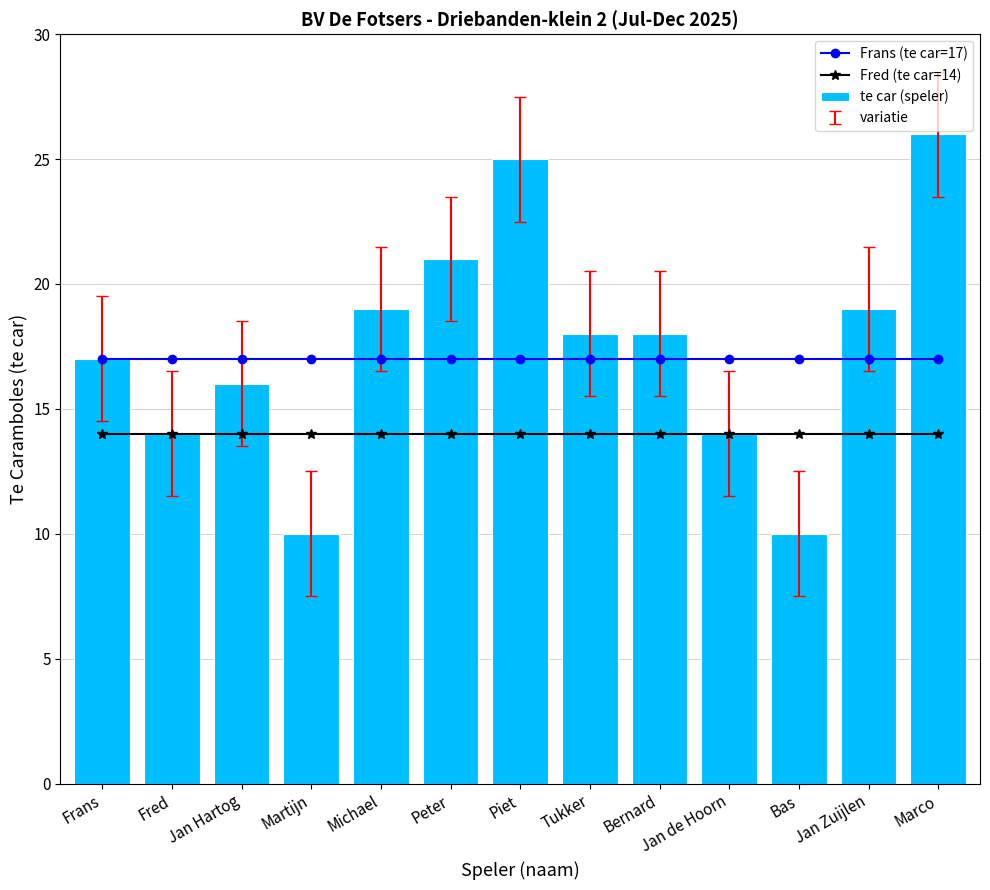

Count the number of data series in this chart.

3